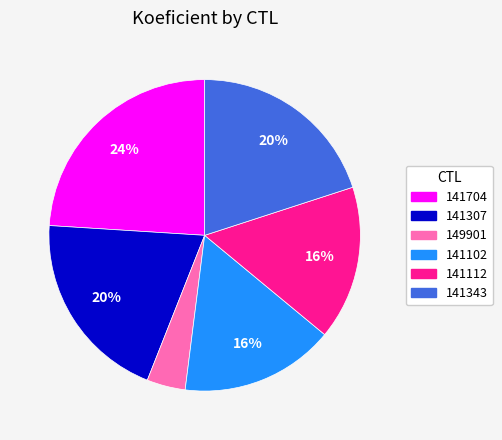

To the nearest percent, what percentage of the pie is 141343?

20%